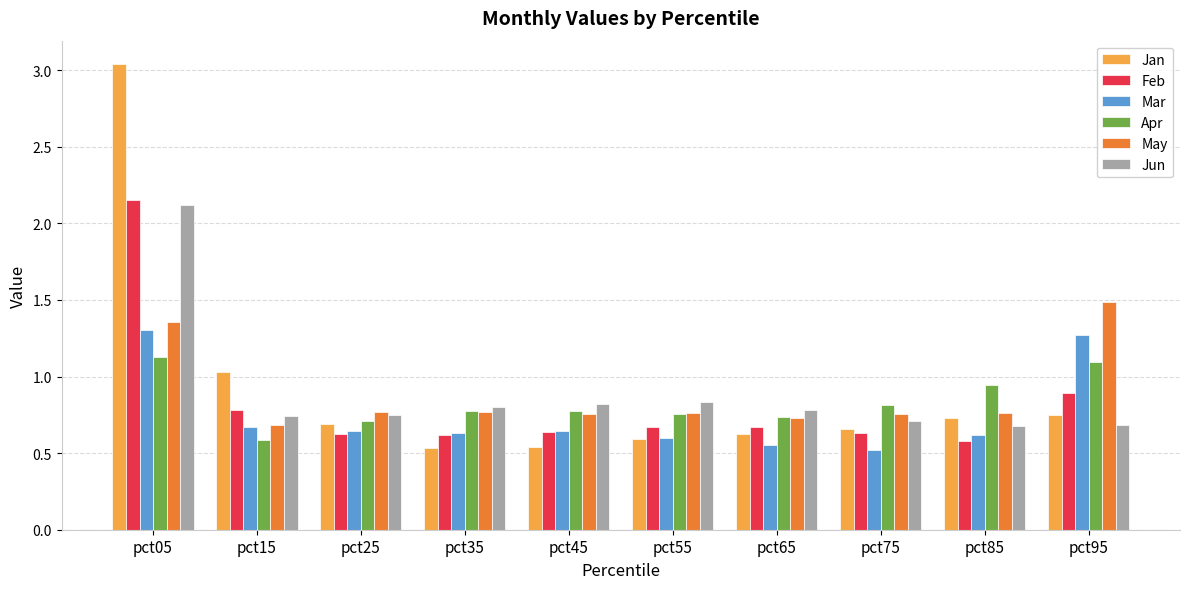

At which label does May reach its peak?

pct95